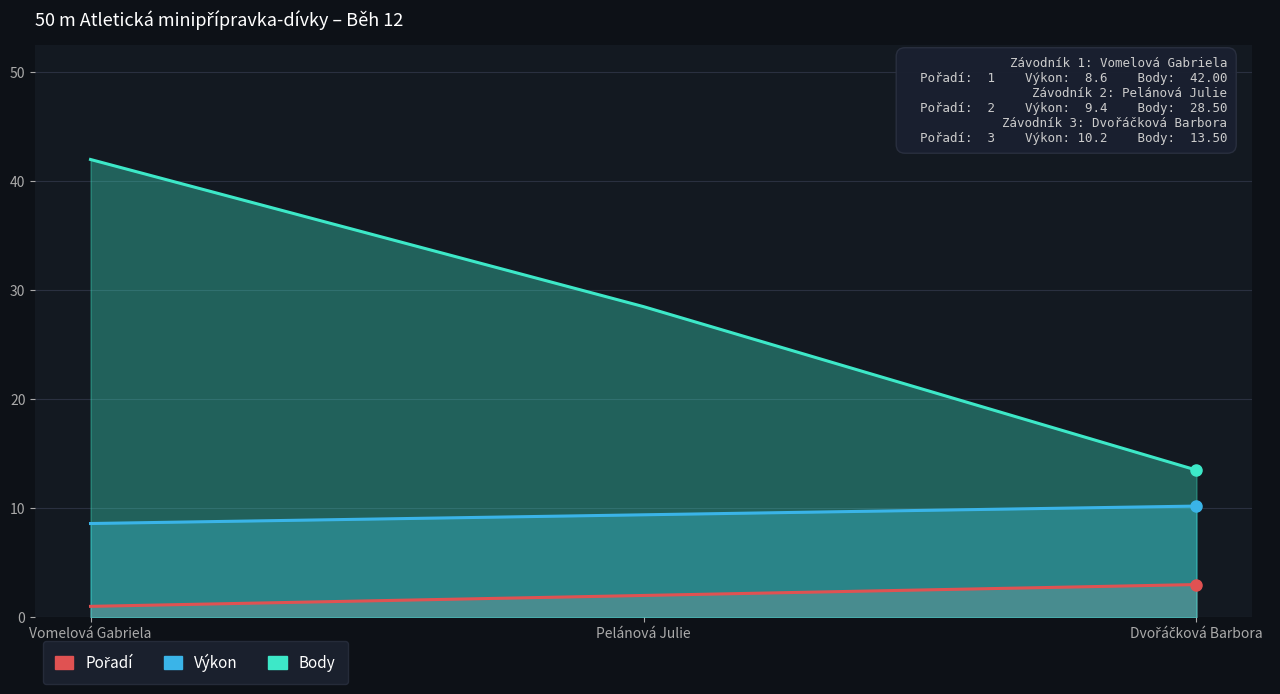

Count the number of categories in the chart.

3